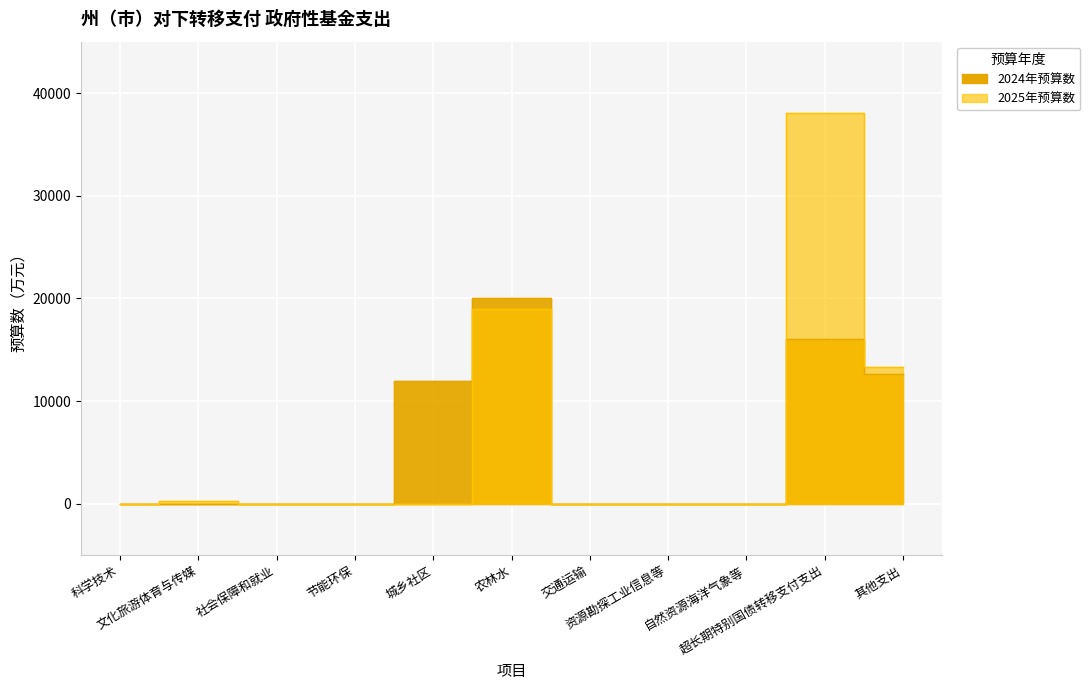

What is the difference between the maximum and minimum values in the 2025年预算数 series?

38100